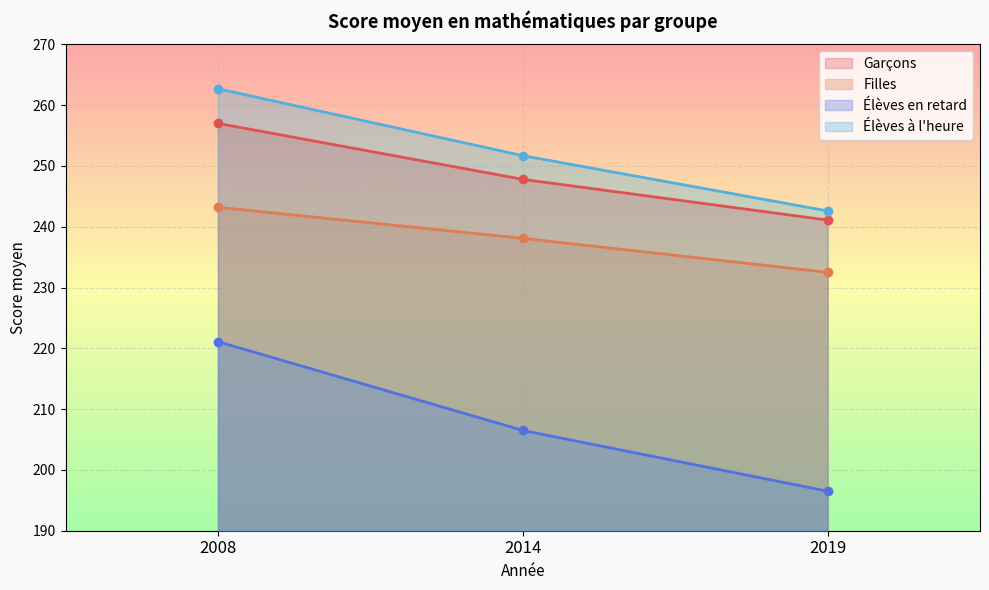

What is the minimum value shown in the chart?

196.5